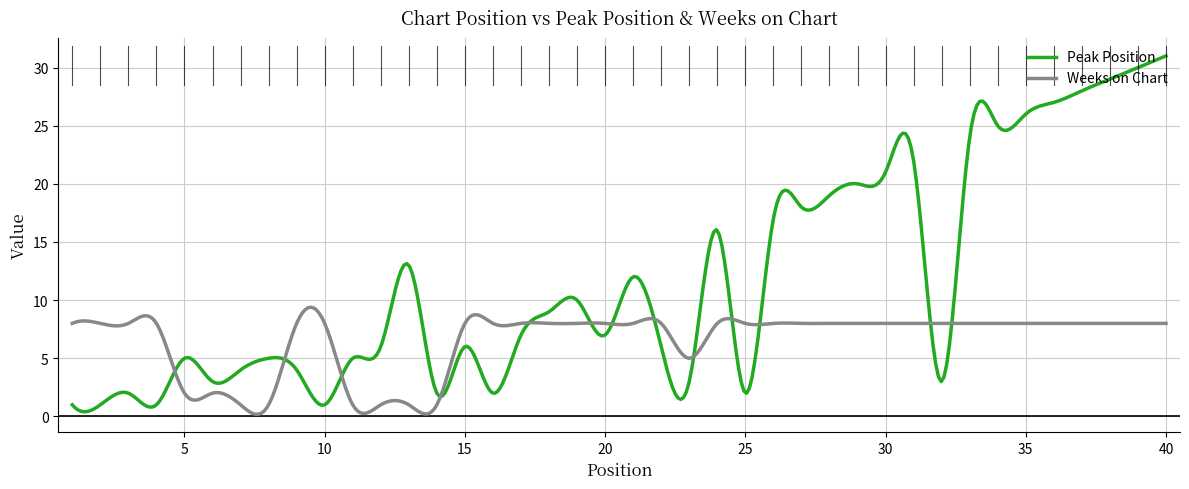

True or false: Weeks on Chart has more than 0 points higher than both neighbors.

True